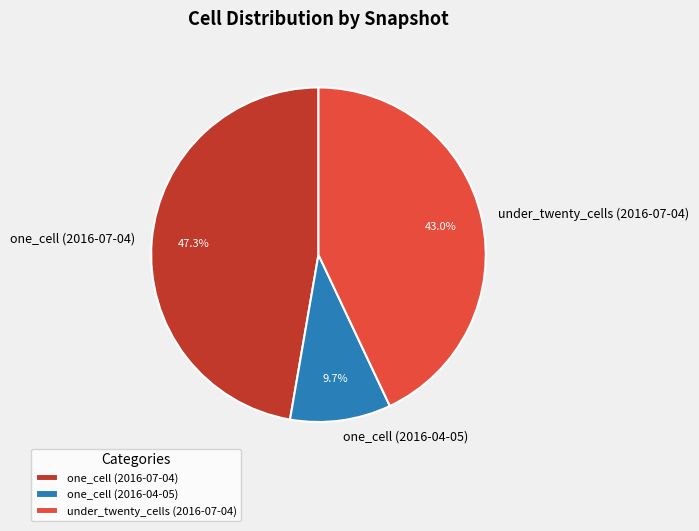

Which has a higher value, under_twenty_cells (2016-07-04) or one_cell (2016-07-04)?

one_cell (2016-07-04)